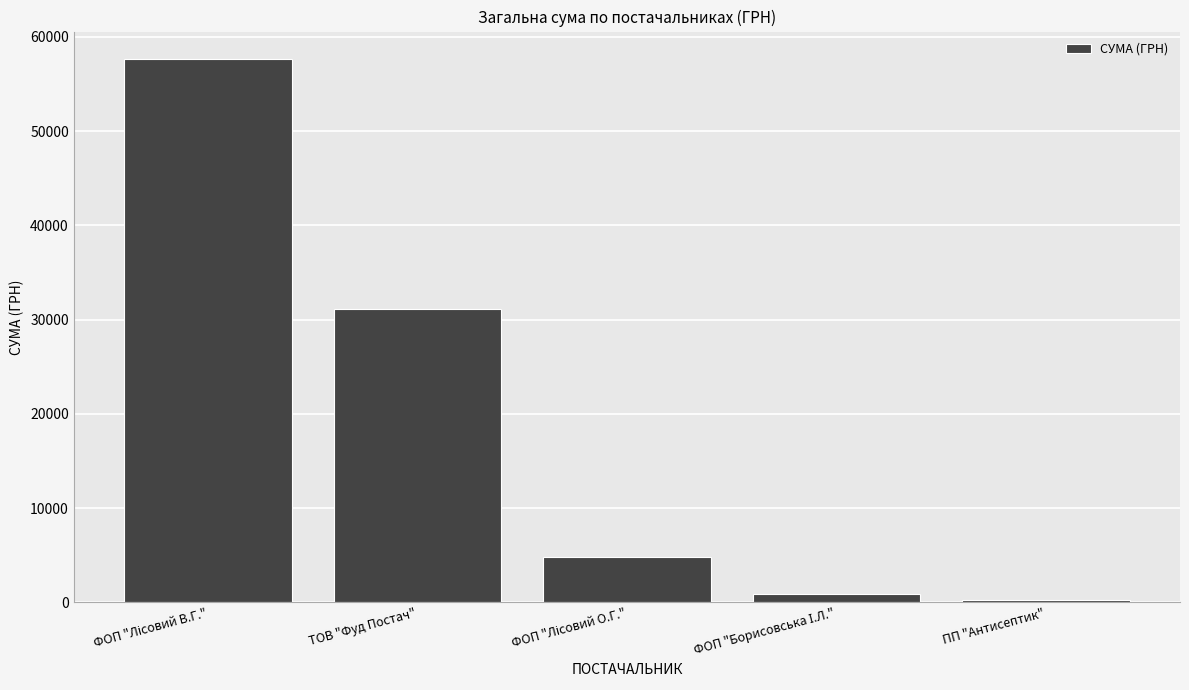

What is the average value?

18958.6